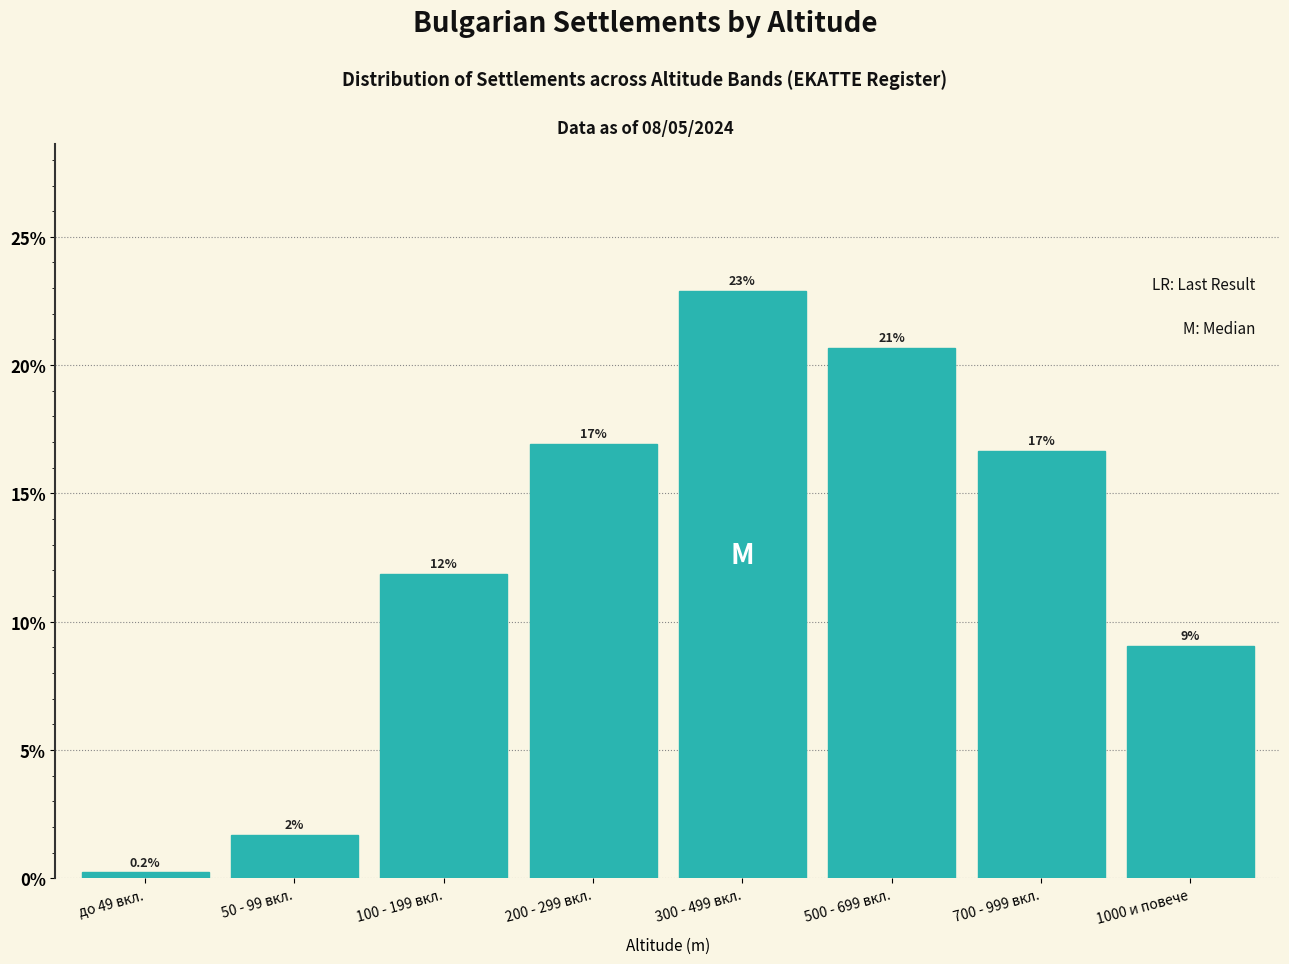

Reading right to left, what are all the values shown in this chart?

1000 и повече=9.1	700 - 999 вкл.=16.7	500 - 699 вкл.=20.7	300 - 499 вкл.=22.9	200 - 299 вкл.=16.9	100 - 199 вкл.=11.8	50 - 99 вкл.=1.7	до 49 вкл.=0.2